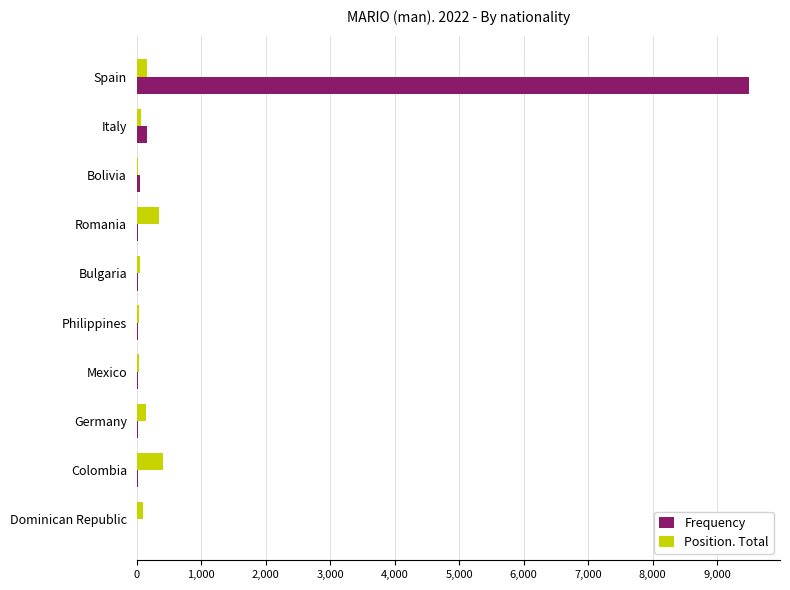

What is the maximum value for Position. Total?

409